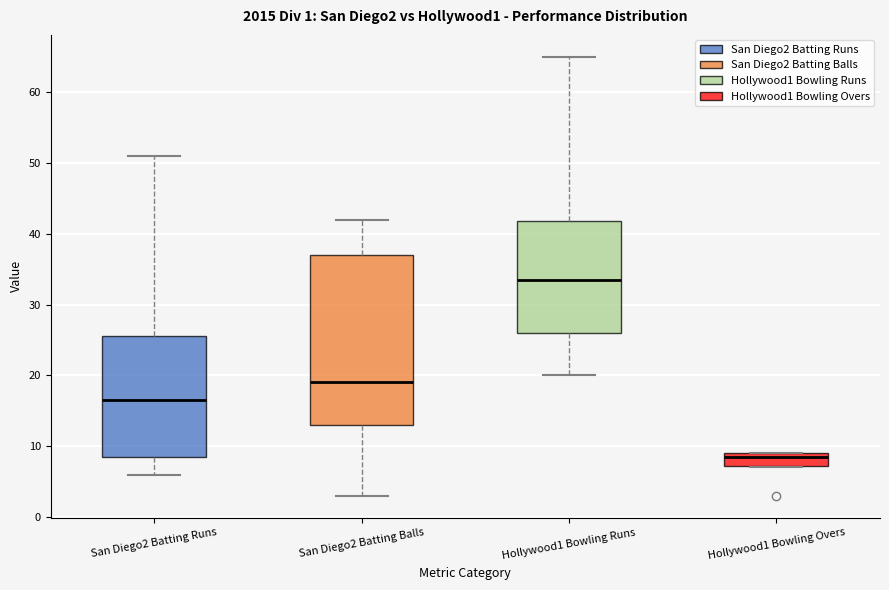

Comparing the boxes themselves (not the whiskers), which one is the tallest?

San Diego2 Batting Balls